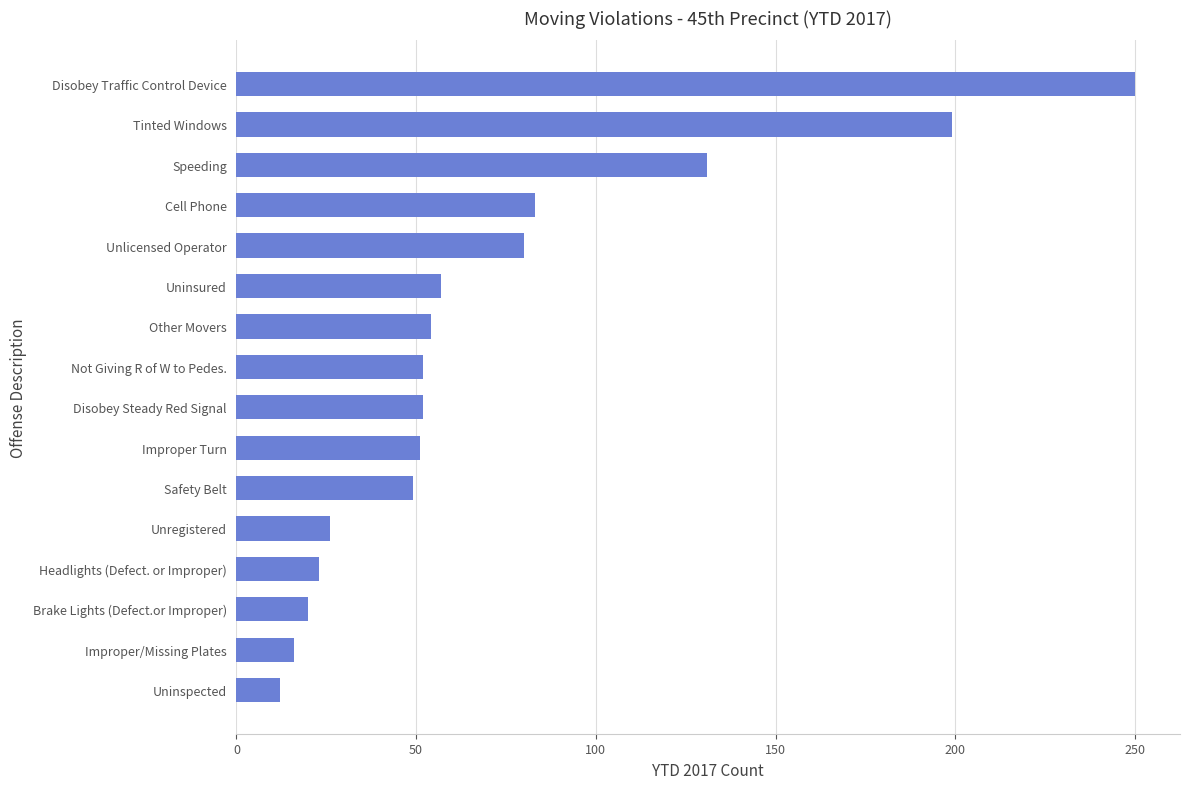

What is the difference between the second highest and minimum values?

187